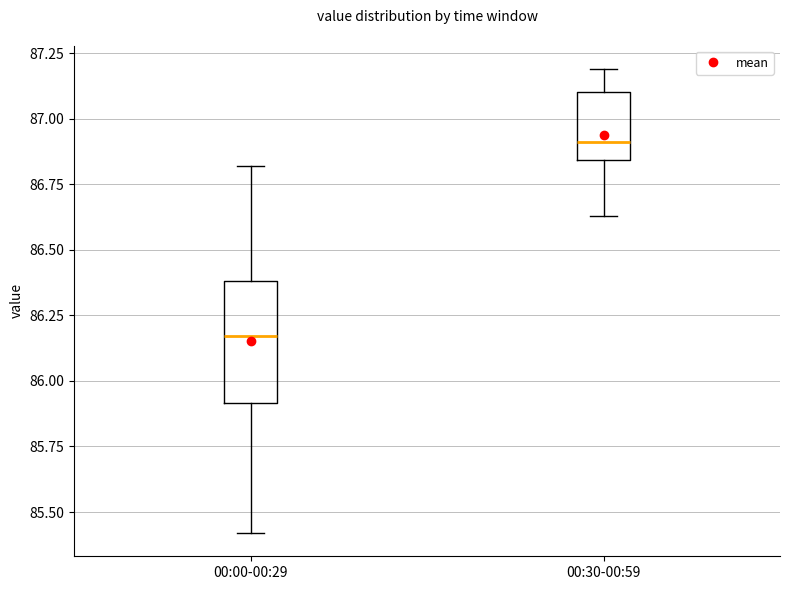

Reading left to right, transcribe this box plot: for each box, give where its median line is, the range the box spans, and where its two whiskers end, as read against the y-axis. The values are not printed on the chart, so give them approximately, as read against the axis.

00:00-00:29: median 86.15, box 85.90 to 86.40, whiskers 85.40 to 86.80
00:30-00:59: median 86.90, box 86.85 to 87.10, whiskers 86.65 to 87.20